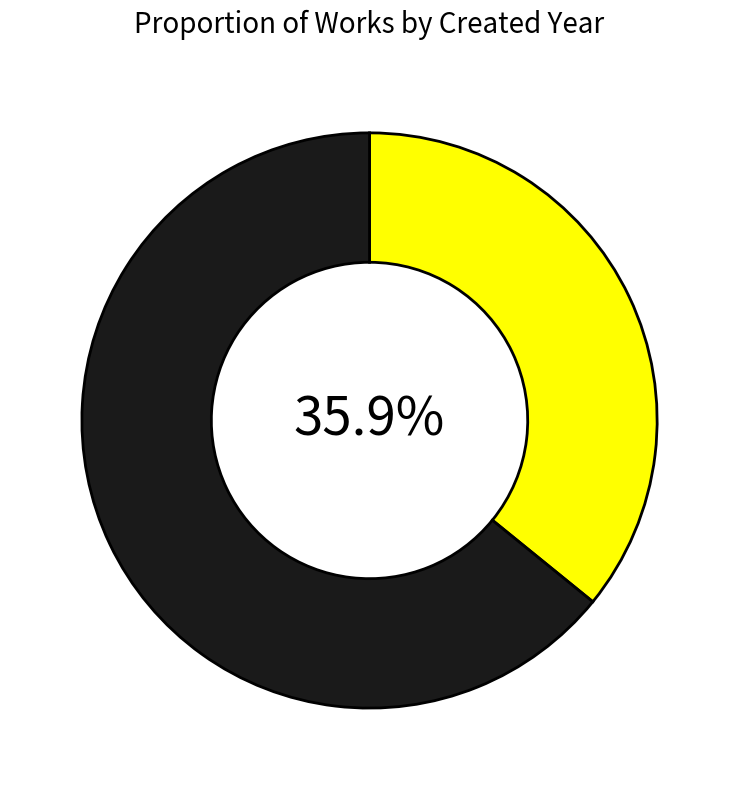

Is there a majority slice in this chart?

Yes